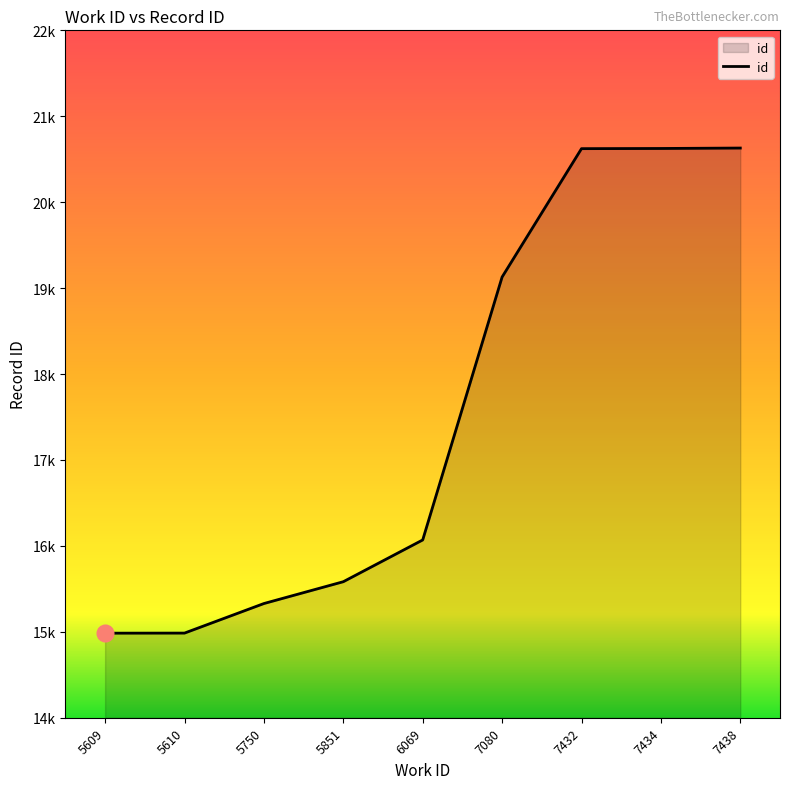

What is the change in value from 7080 to 7434?

+1496